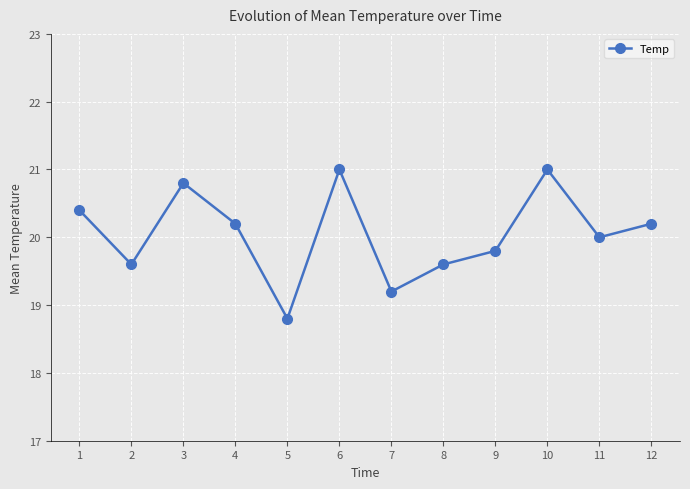

At which label does the data first exceed 20?

1